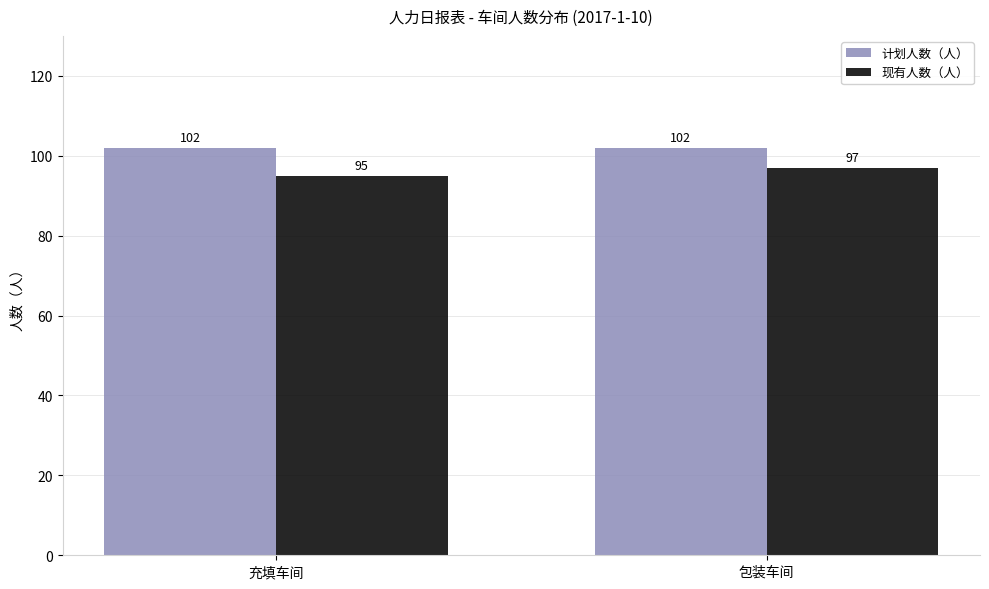

What position from the left is 包装车间?

2